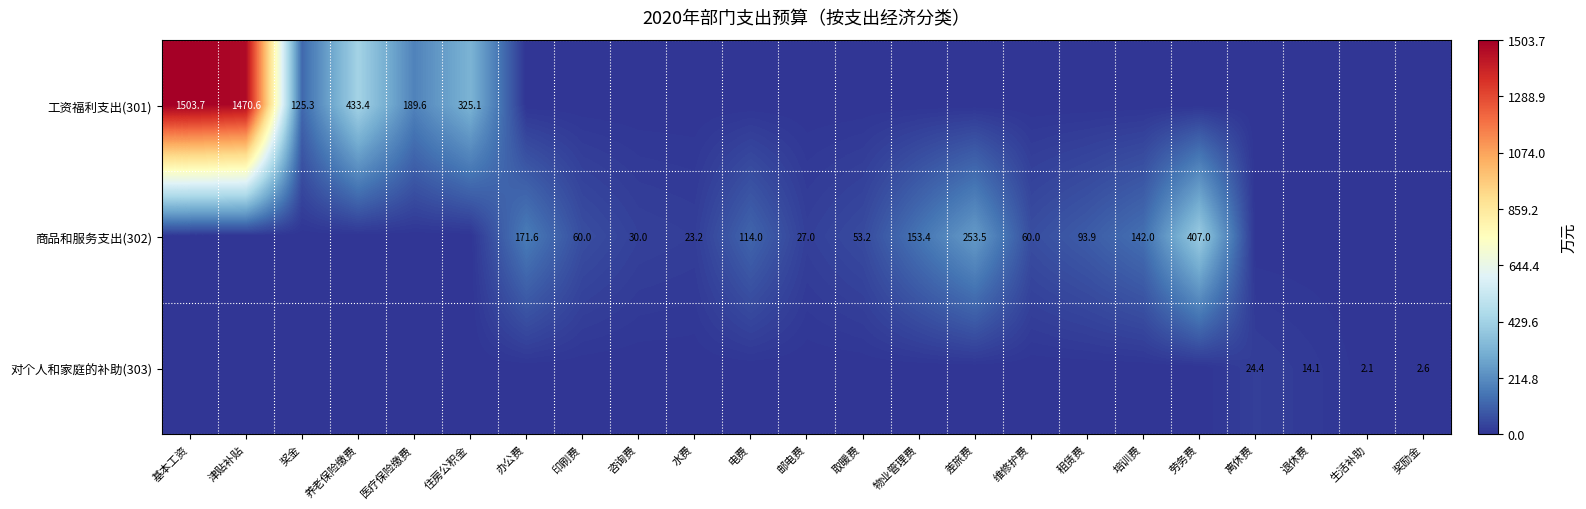

Between 劳务费 and 办公费, which is larger?

劳务费